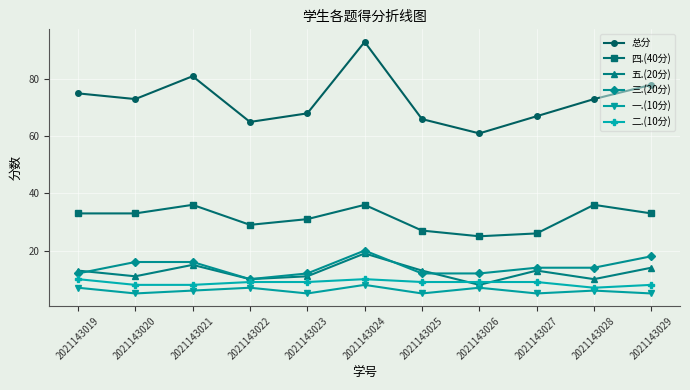

True or false: 五.(20分) and 二.(10分) intersect in this chart.

True